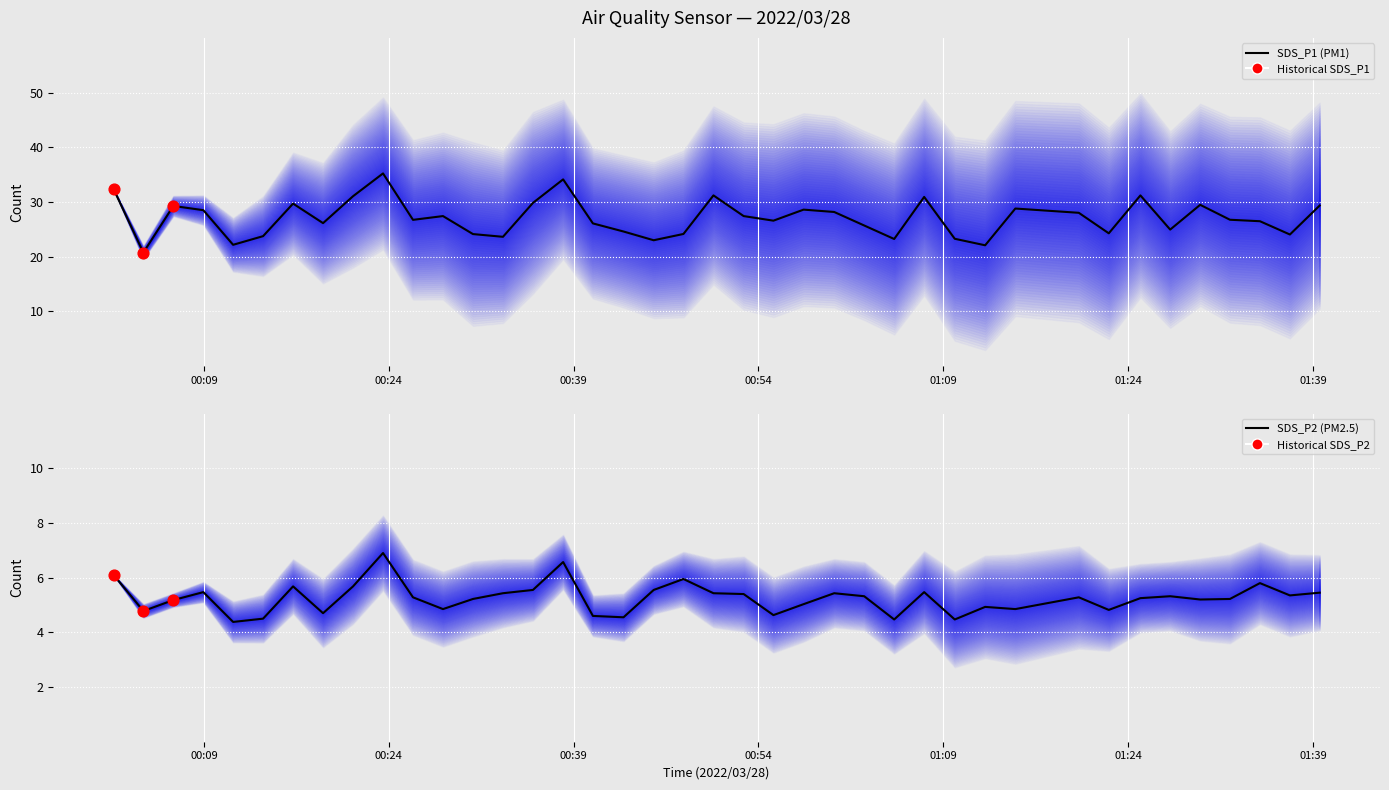

Which series contains the lowest Y value?

SDS_P2